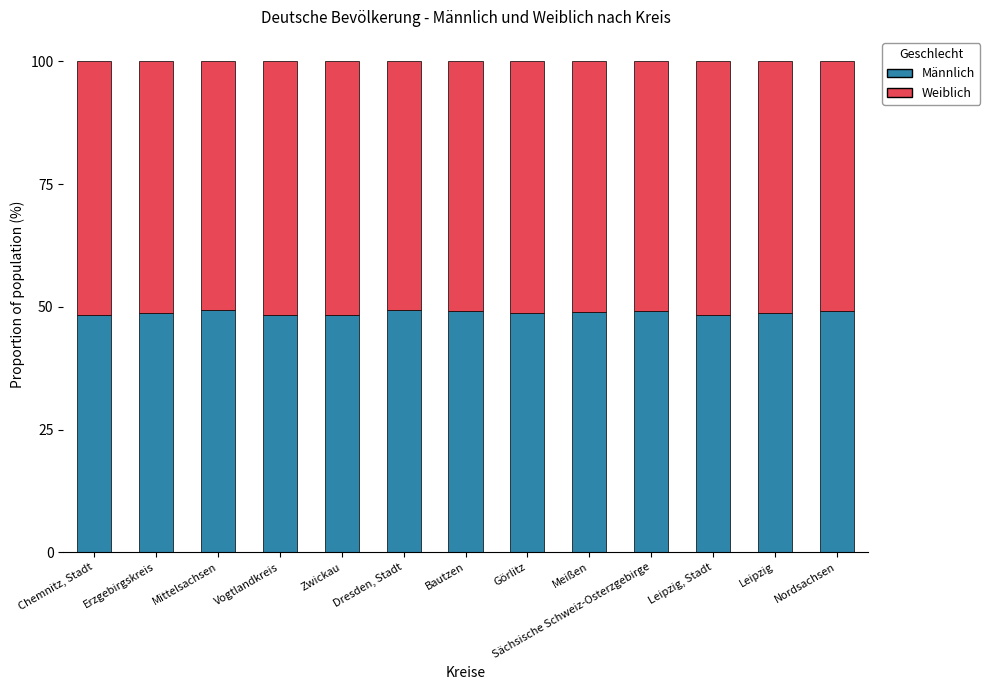

The value of Männlich at Sächsische Schweiz-Osterzgebirge is 49.1. True or false?

True